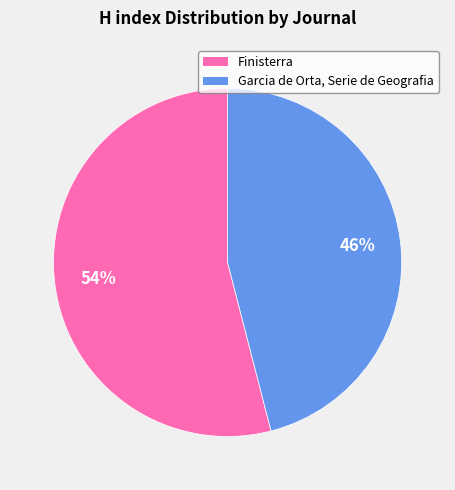

Between Garcia de Orta, Serie de Geografia and Finisterra, which is larger?

Finisterra